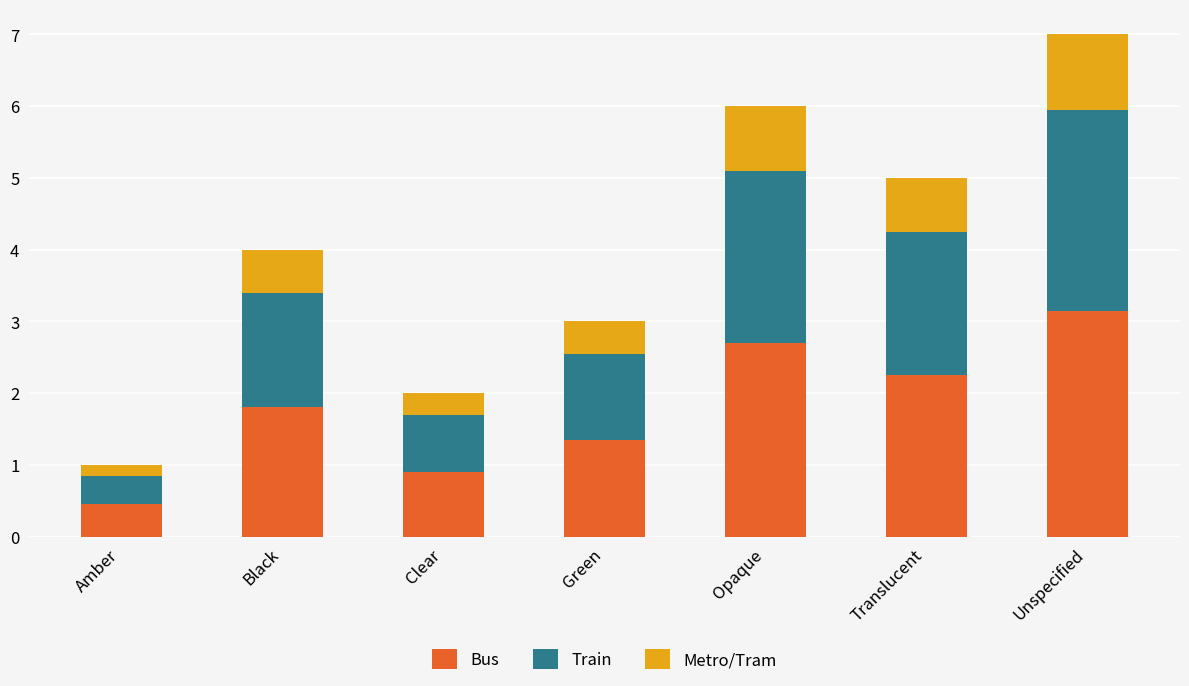

The value of Bus at Clear is 0.4. True or false?

False